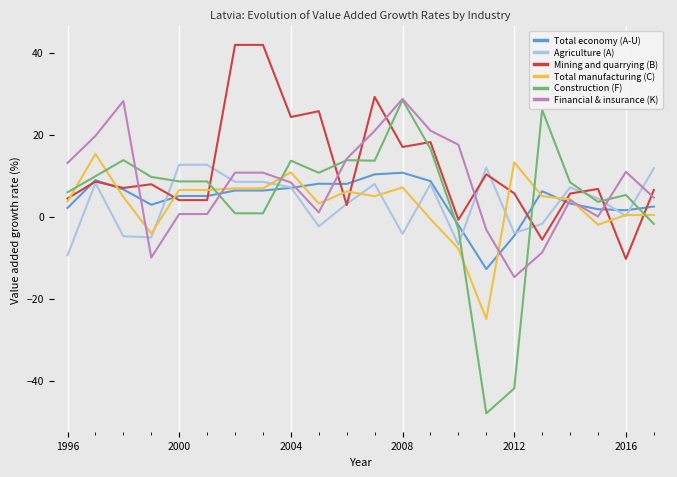

How many times do Mining and quarrying (B) and Financial & insurance (K) cross each other?

7